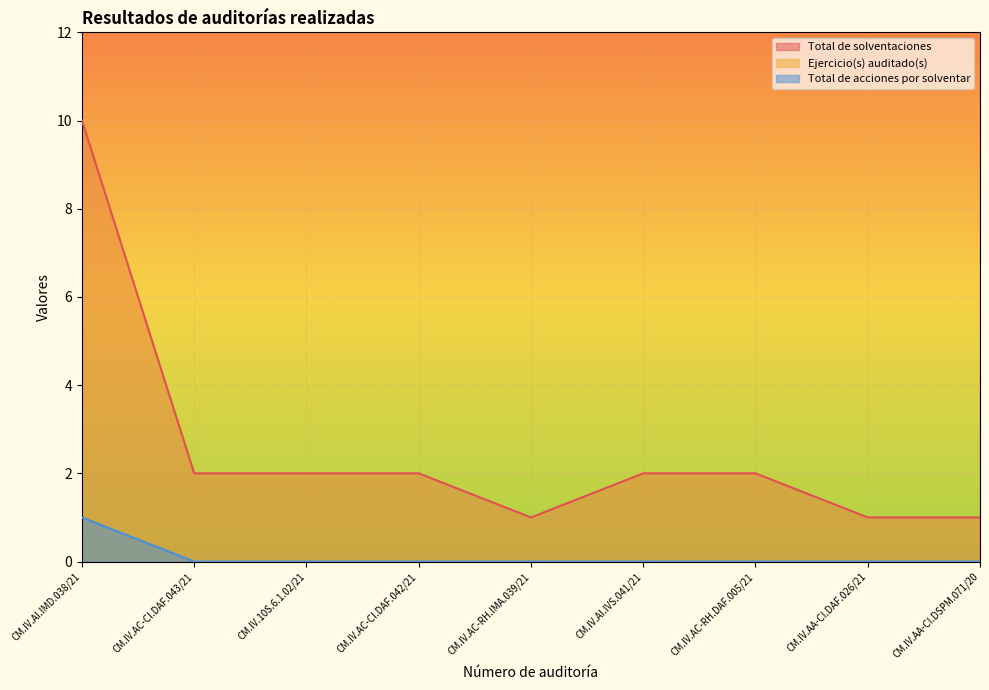

Which series has the widest spread of values?

Total de solventaciones